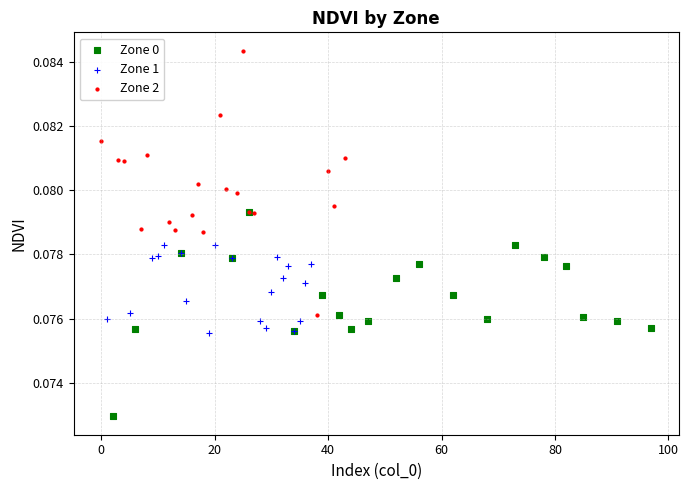

Which series contains the lowest Y value?

Zone 0